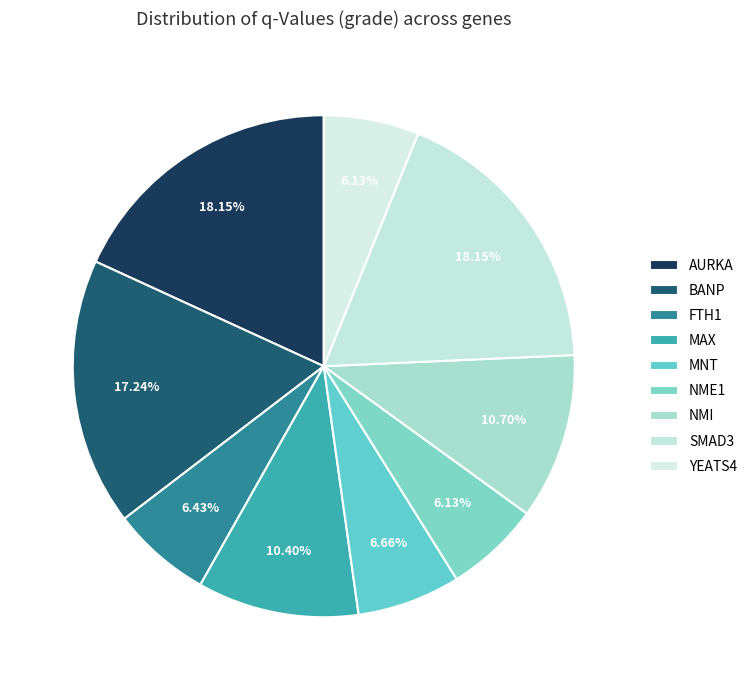

Between MAX and BANP, which is larger?

BANP